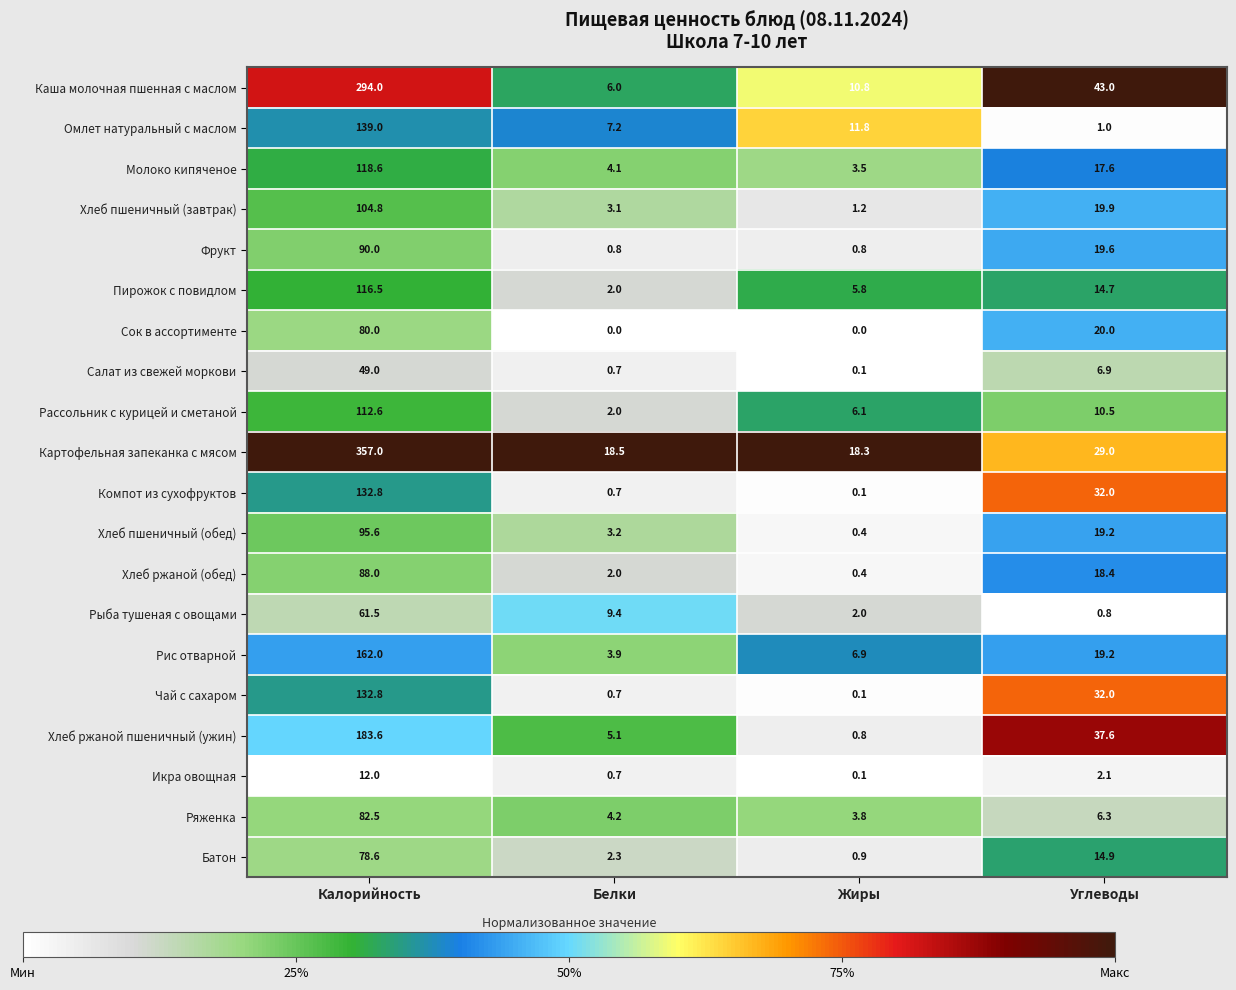

Which series changed the most between Калорийность and Углеводы?

Картофельная запеканка с мясом